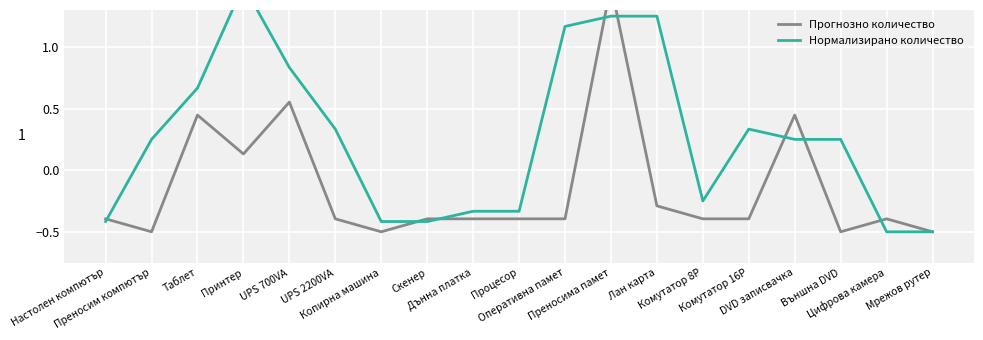

What is the difference between the maximum and second lowest values in the Прогнозно количество series?

2.0